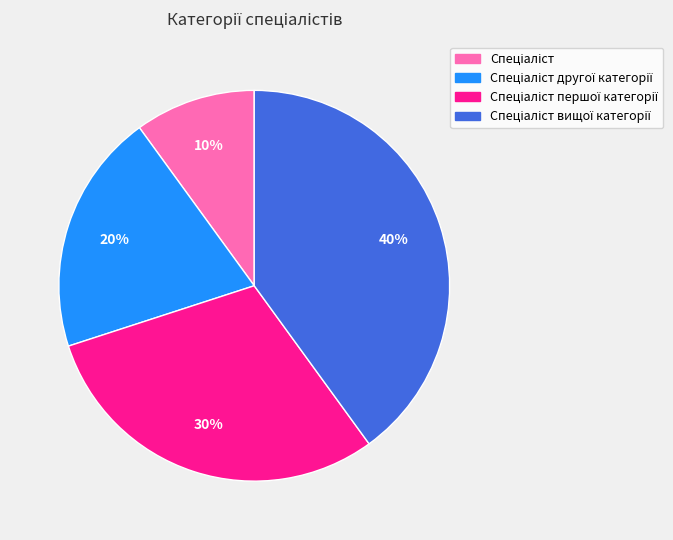

How many segments does this pie chart have?

4